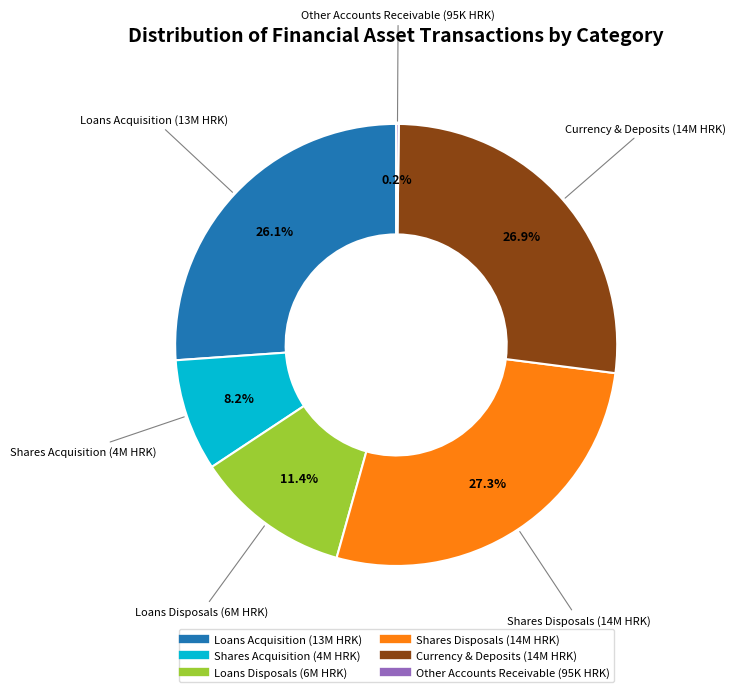

Is there a majority slice in this chart?

No